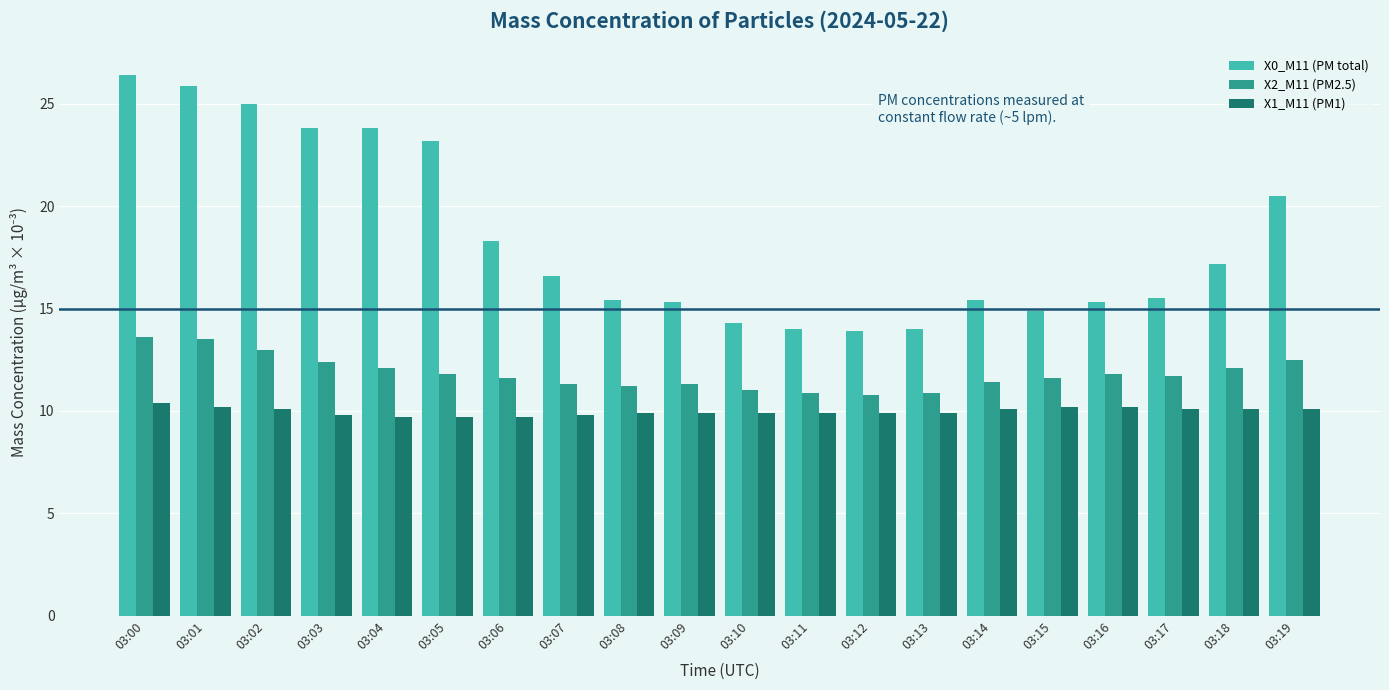

What is the sum of all X0_M11 (PM total) values?

368.7